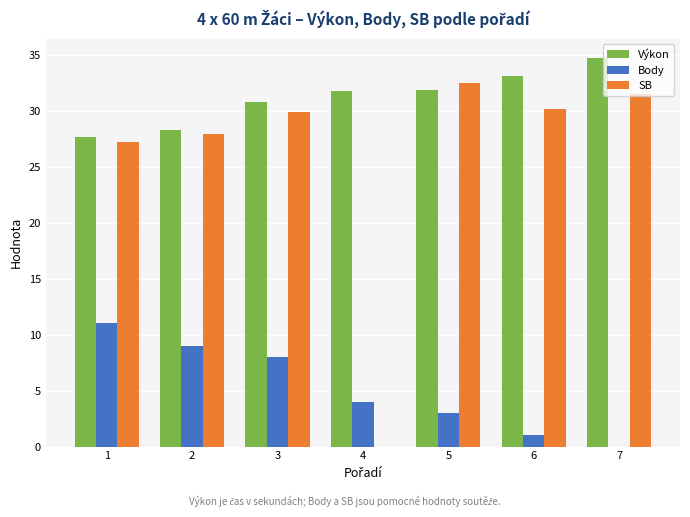

What is the sum of all SB values?

179.2